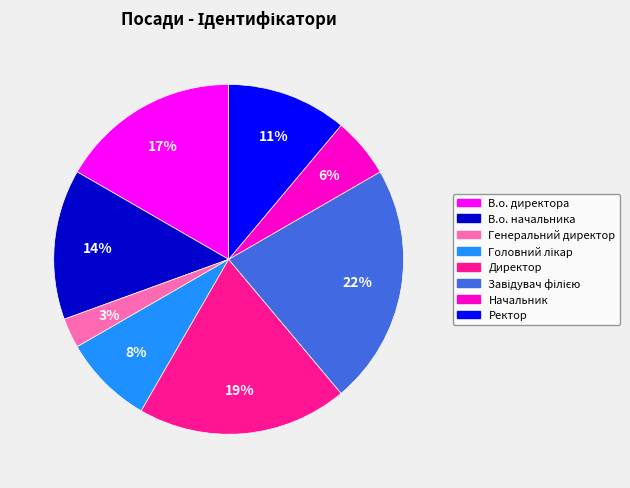

Is it true that Начальник is 6% of the pie?

True